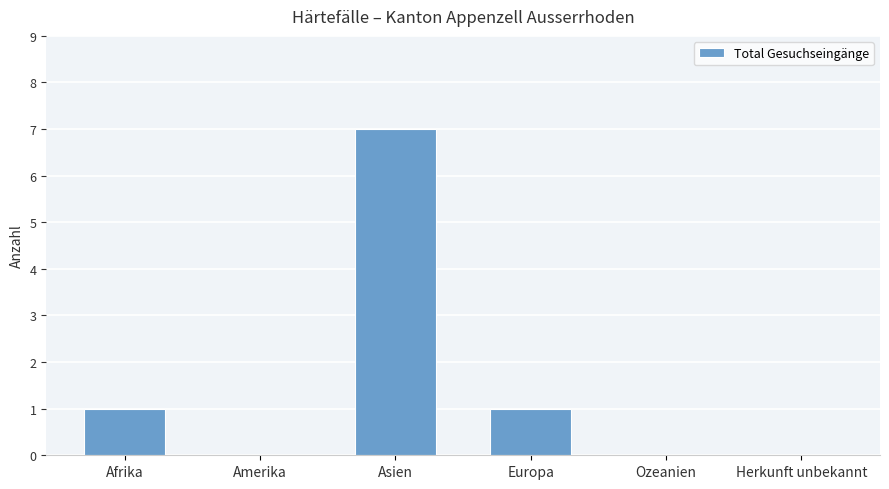

What is the sum of the values at Amerika and Asien?

7